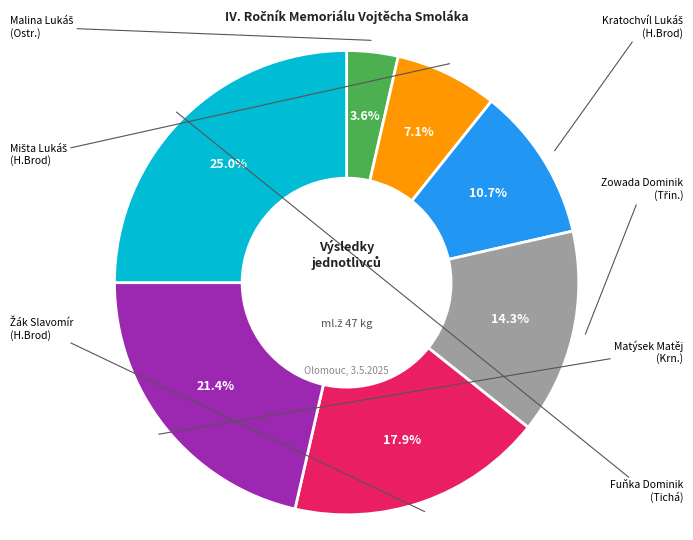

Does Zowada Dominik represent more than half of the total?

No